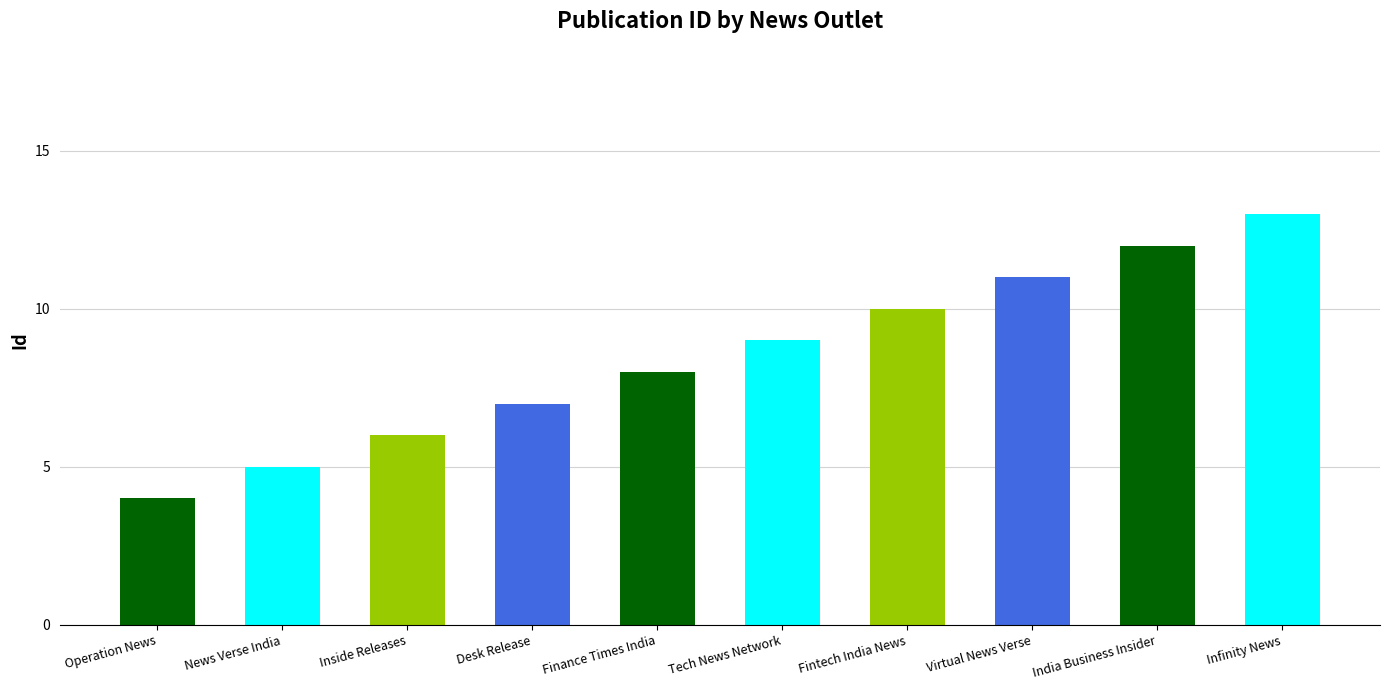

Where is the data nearest to the value 8?

Finance Times India